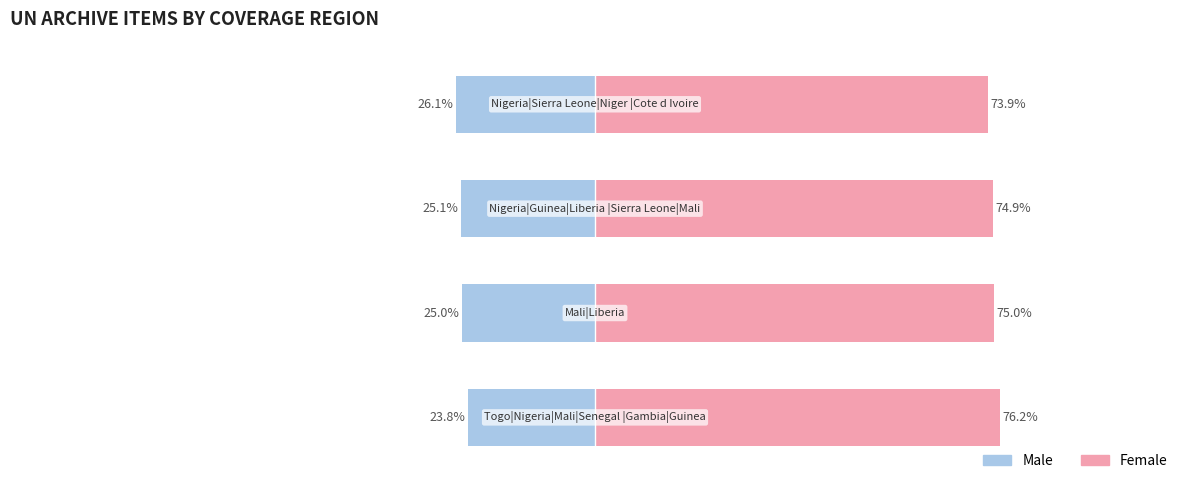

What is the sum of the Female values at 2 and 0?

151.1